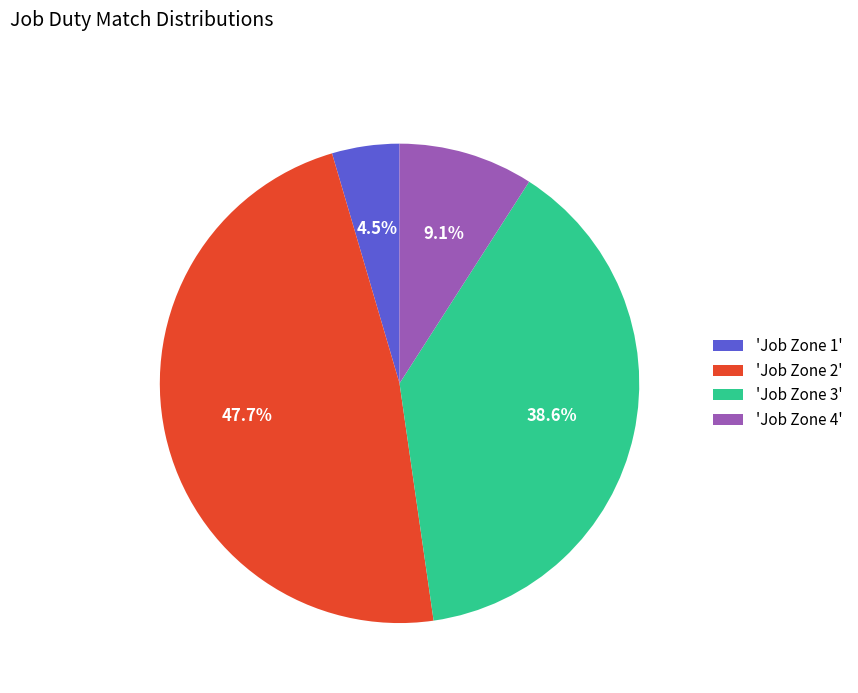

Does any single category account for the majority?

No